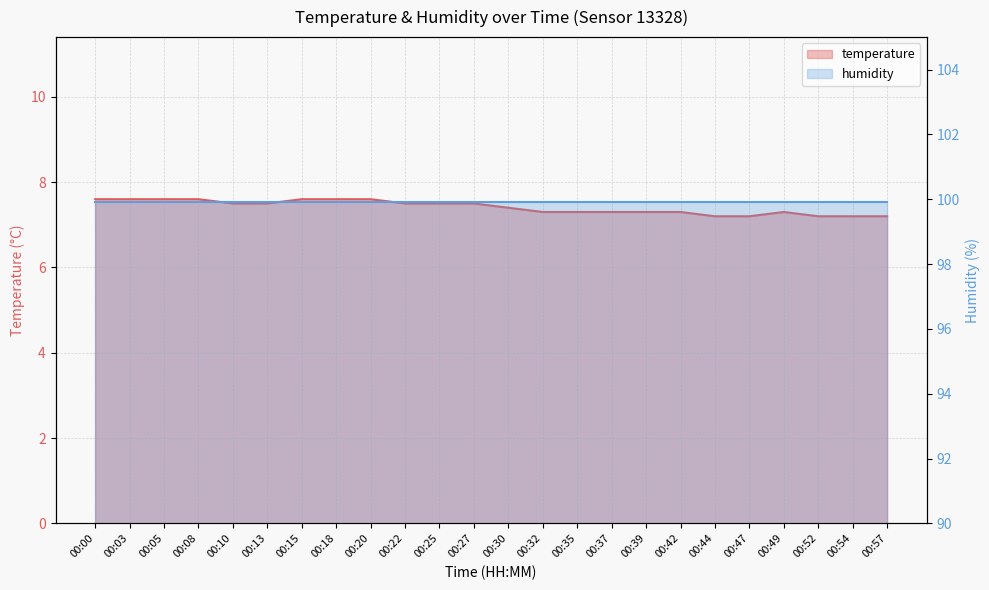

What is the greatest value displayed?

7.6